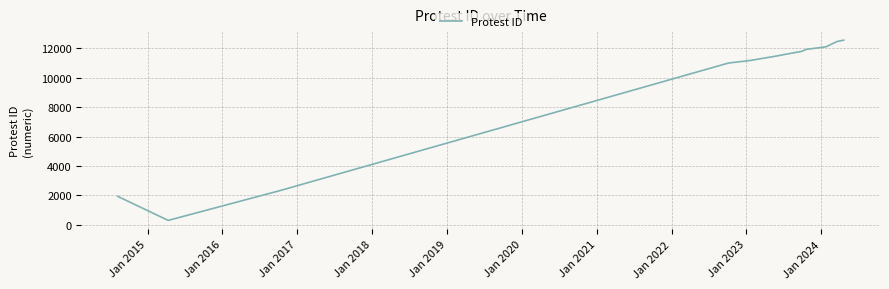

What is the minimum value shown in the chart?

295